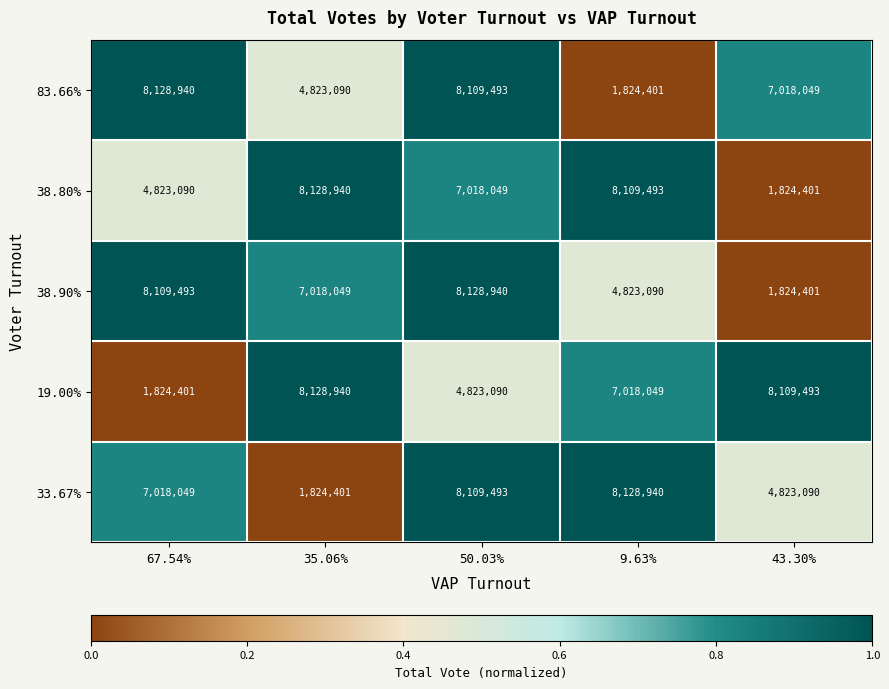

Reading left to right, list all the values displayed in this chart.

83.66%: 8128940	4823090	8109493	1824401	7018049
38.80%: 4823090	8128940	7018049	8109493	1824401
38.90%: 8109493	7018049	8128940	4823090	1824401
19.00%: 1824401	8128940	4823090	7018049	8109493
33.67%: 7018049	1824401	8109493	8128940	4823090